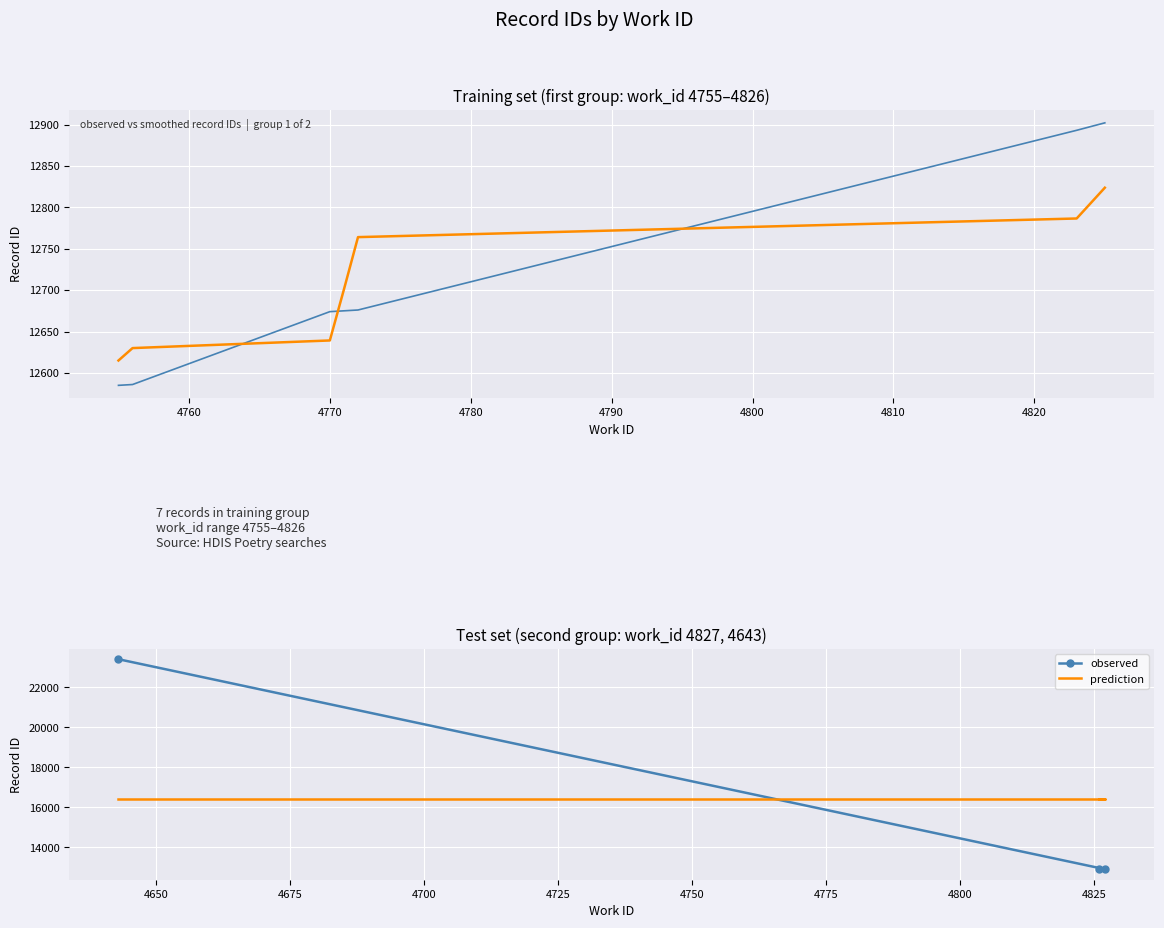

Which series has the largest total across all categories?

observed